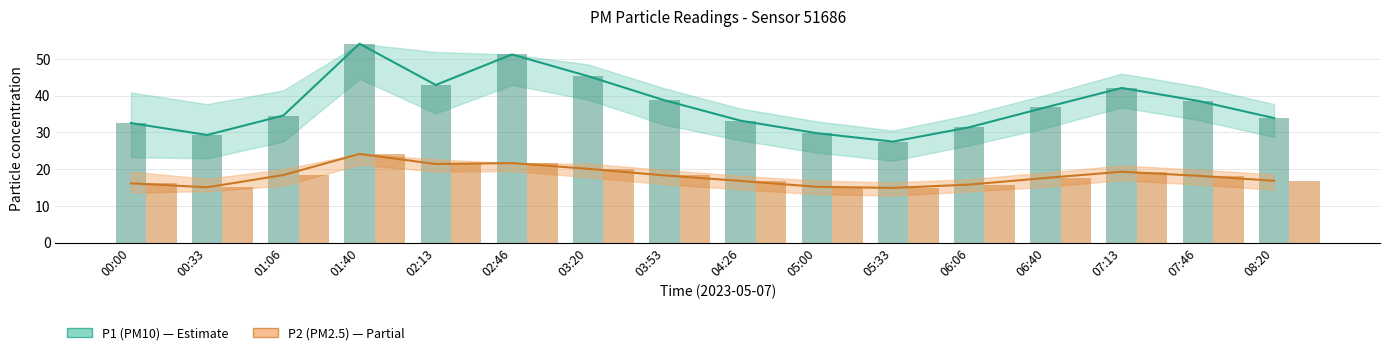

Reading right to left, what are all the values shown in this chart?

P1: 08:20=33.9	07:46=38.6	07:13=42.1	06:40=36.8	06:06=31.4	05:33=27.5	05:00=29.8	04:26=33.2	03:53=38.8	03:20=45.3	02:46=51.2	02:13=42.9	01:40=54.1	01:06=34.6	00:33=29.3	00:00=32.5
P2: 08:20=16.9	07:46=18.2	07:13=19.3	06:40=17.6	06:06=15.8	05:33=14.9	05:00=15.2	04:26=16.8	03:53=18.3	03:20=20.1	02:46=21.6	02:13=21.4	01:40=24.1	01:06=18.4	00:33=15.1	00:00=16.1